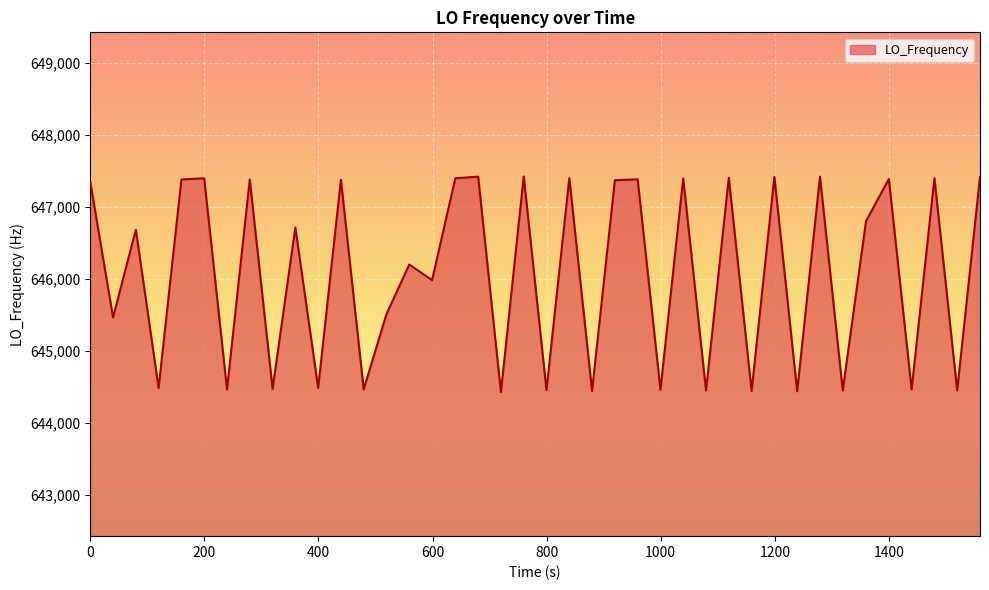

Does the chart display data point markers on the line(s)?

No